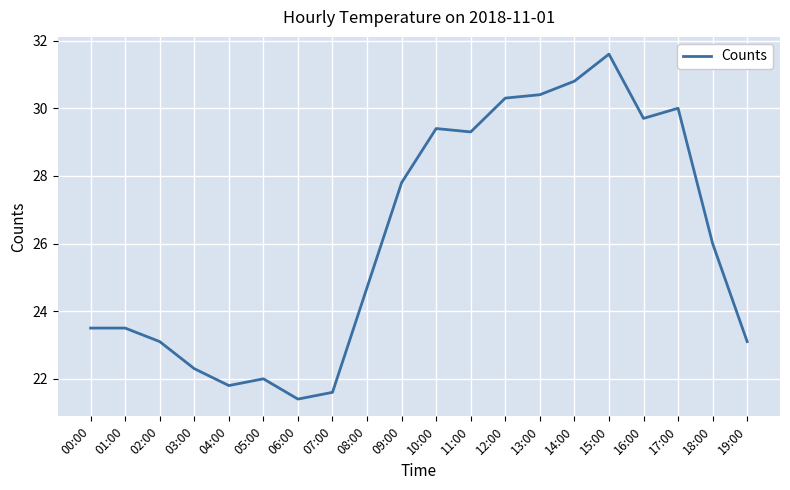

What is the difference between the maximum and minimum values?

10.2